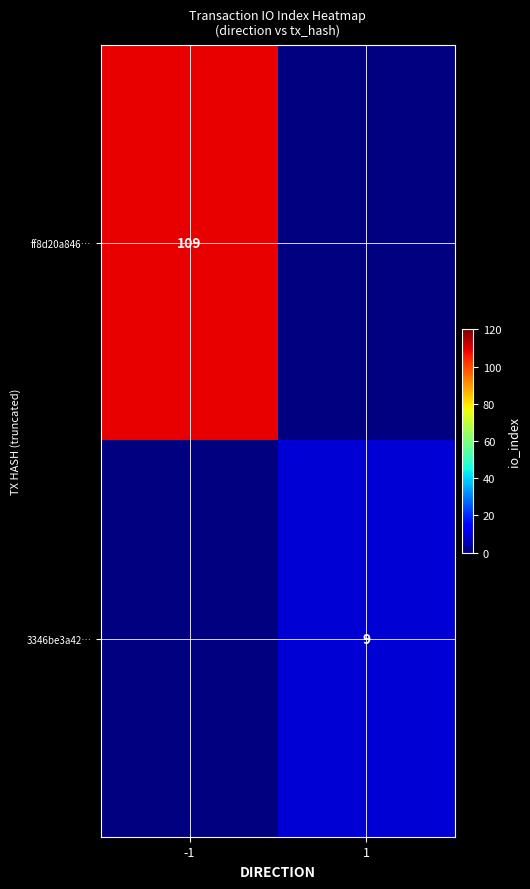

True or false: 3346be3a42… has a value of 15 at 1.

False